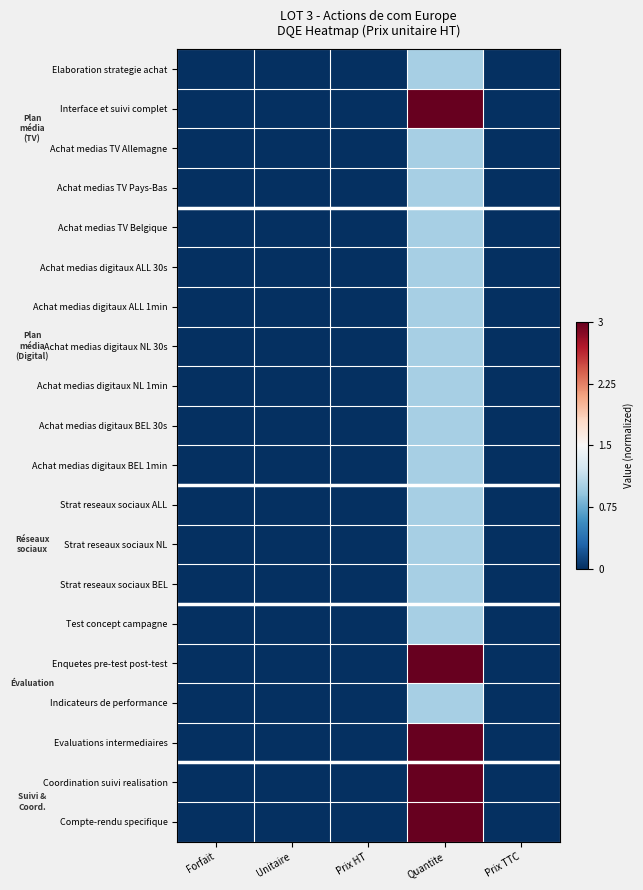

Reading left to right, transcribe all the data shown in this chart.

Elaboration strategie achat: Forfait=0.0	Unitaire=0.0	Prix HT=0.0	Quantite=0.3	Prix TTC=0.0
Interface et suivi complet: Forfait=0.0	Unitaire=0.0	Prix HT=0.0	Quantite=1.0	Prix TTC=0.0
Achat medias TV Allemagne: Forfait=0.0	Unitaire=0.0	Prix HT=0.0	Quantite=0.3	Prix TTC=0.0
Achat medias TV Pays-Bas: Forfait=0.0	Unitaire=0.0	Prix HT=0.0	Quantite=0.3	Prix TTC=0.0
Achat medias TV Belgique: Forfait=0.0	Unitaire=0.0	Prix HT=0.0	Quantite=0.3	Prix TTC=0.0
Achat medias digitaux ALL 30s: Forfait=0.0	Unitaire=0.0	Prix HT=0.0	Quantite=0.3	Prix TTC=0.0
Achat medias digitaux ALL 1min: Forfait=0.0	Unitaire=0.0	Prix HT=0.0	Quantite=0.3	Prix TTC=0.0
Achat medias digitaux NL 30s: Forfait=0.0	Unitaire=0.0	Prix HT=0.0	Quantite=0.3	Prix TTC=0.0
Achat medias digitaux NL 1min: Forfait=0.0	Unitaire=0.0	Prix HT=0.0	Quantite=0.3	Prix TTC=0.0
Achat medias digitaux BEL 30s: Forfait=0.0	Unitaire=0.0	Prix HT=0.0	Quantite=0.3	Prix TTC=0.0
Achat medias digitaux BEL 1min: Forfait=0.0	Unitaire=0.0	Prix HT=0.0	Quantite=0.3	Prix TTC=0.0
Strat reseaux sociaux ALL: Forfait=0.0	Unitaire=0.0	Prix HT=0.0	Quantite=0.3	Prix TTC=0.0
Strat reseaux sociaux NL: Forfait=0.0	Unitaire=0.0	Prix HT=0.0	Quantite=0.3	Prix TTC=0.0
Strat reseaux sociaux BEL: Forfait=0.0	Unitaire=0.0	Prix HT=0.0	Quantite=0.3	Prix TTC=0.0
Test concept campagne: Forfait=0.0	Unitaire=0.0	Prix HT=0.0	Quantite=0.3	Prix TTC=0.0
Enquetes pre-test post-test: Forfait=0.0	Unitaire=0.0	Prix HT=0.0	Quantite=1.0	Prix TTC=0.0
Indicateurs de performance: Forfait=0.0	Unitaire=0.0	Prix HT=0.0	Quantite=0.3	Prix TTC=0.0
Evaluations intermediaires: Forfait=0.0	Unitaire=0.0	Prix HT=0.0	Quantite=1.0	Prix TTC=0.0
Coordination suivi realisation: Forfait=0.0	Unitaire=0.0	Prix HT=0.0	Quantite=1.0	Prix TTC=0.0
Compte-rendu specifique: Forfait=0.0	Unitaire=0.0	Prix HT=0.0	Quantite=1.0	Prix TTC=0.0